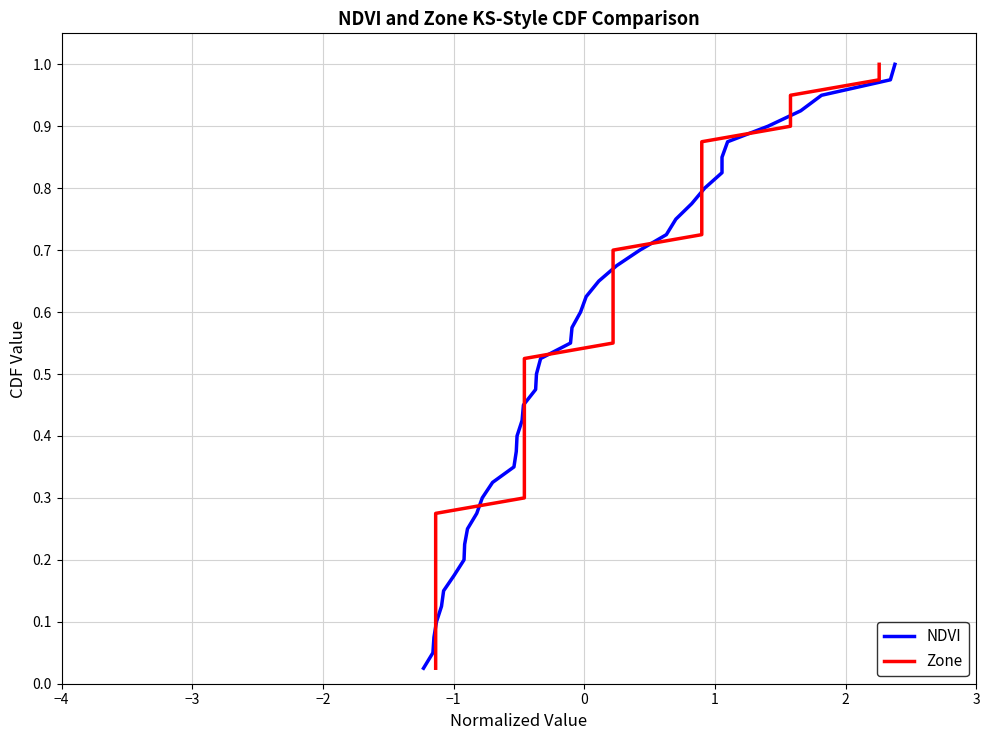

How many lines are shown in the chart?

2